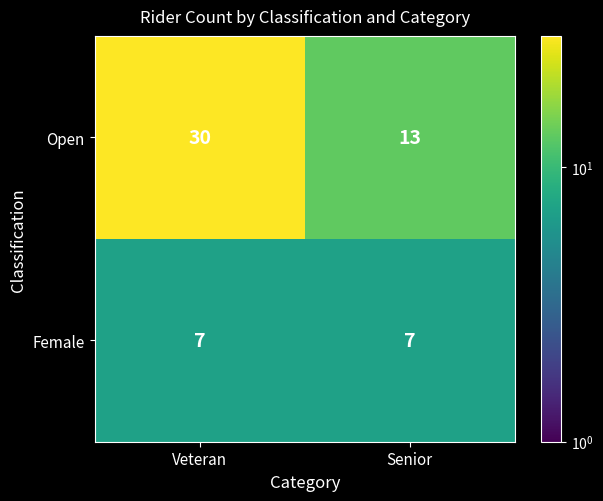

Rank the series at Veteran from highest to lowest value.

Open, Female